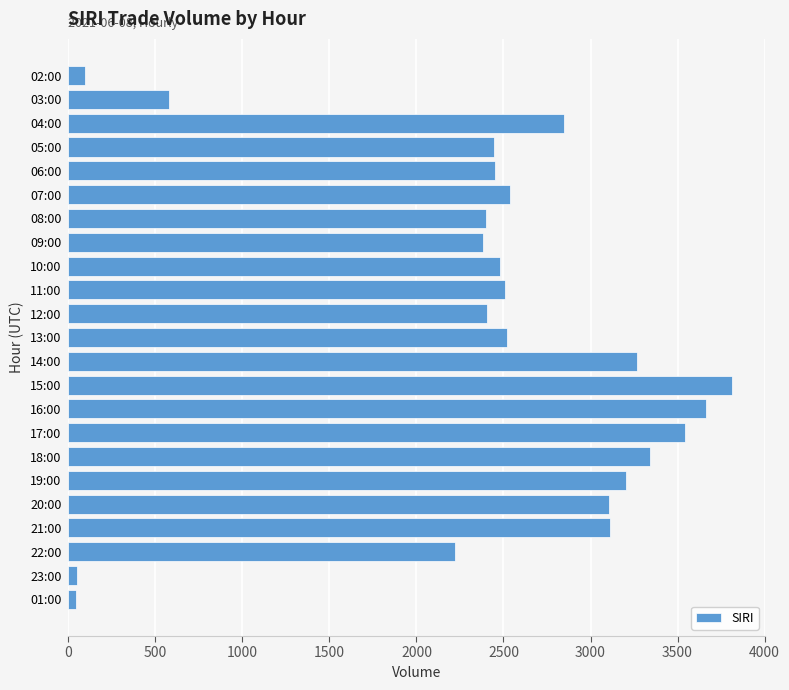

How many values are below 2507?

11